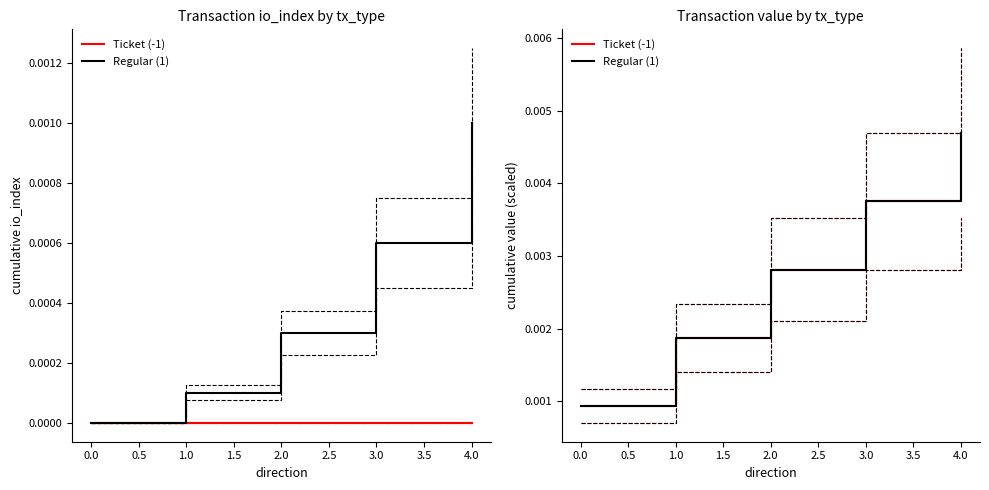

Between 1.0 and 3.0, which is larger?

3.0